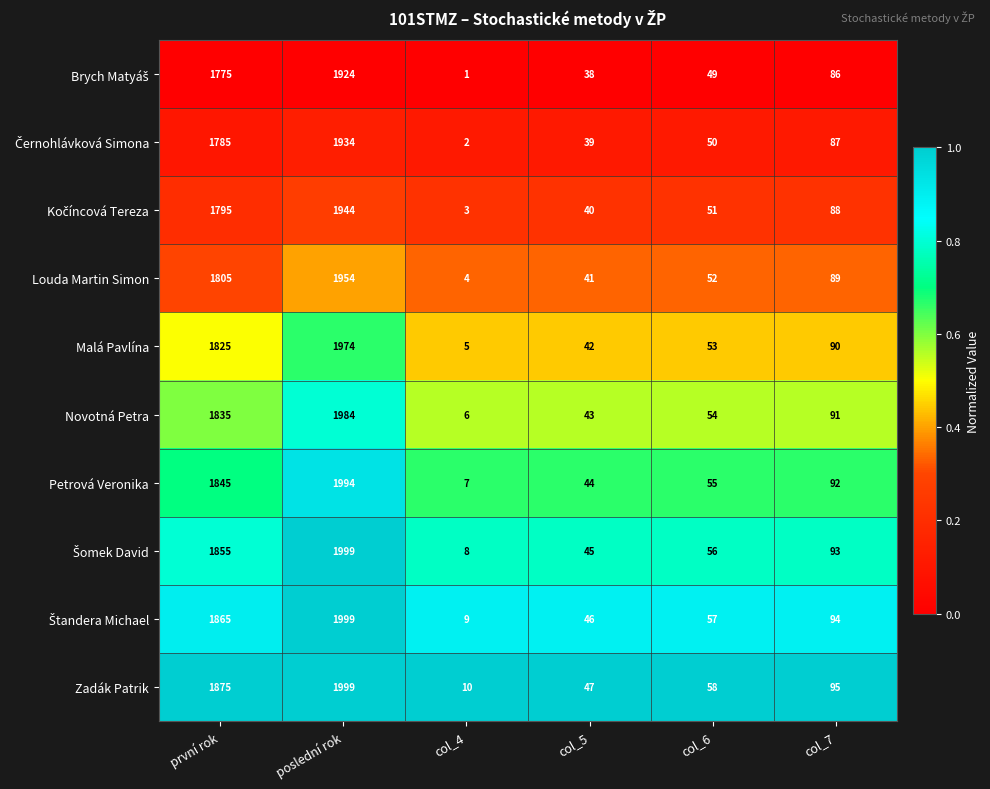

What is the total value across all series at col_7?

905